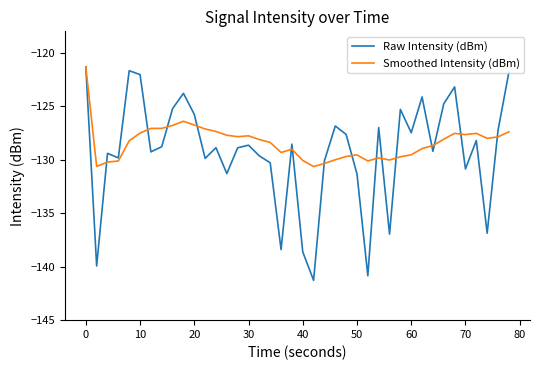

What is the minimum value for Smoothed Intensity (dBm)?

-130.6